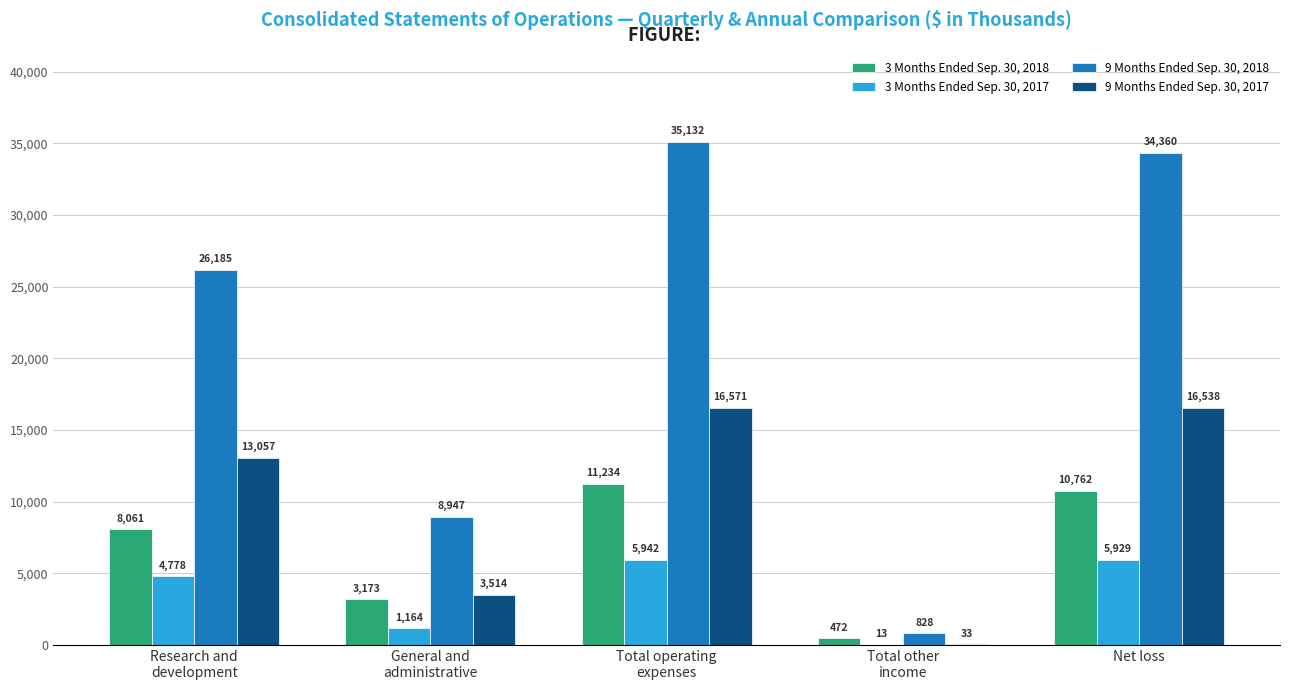

What is the maximum value for 3 Months Ended Sep. 30, 2018?

11234